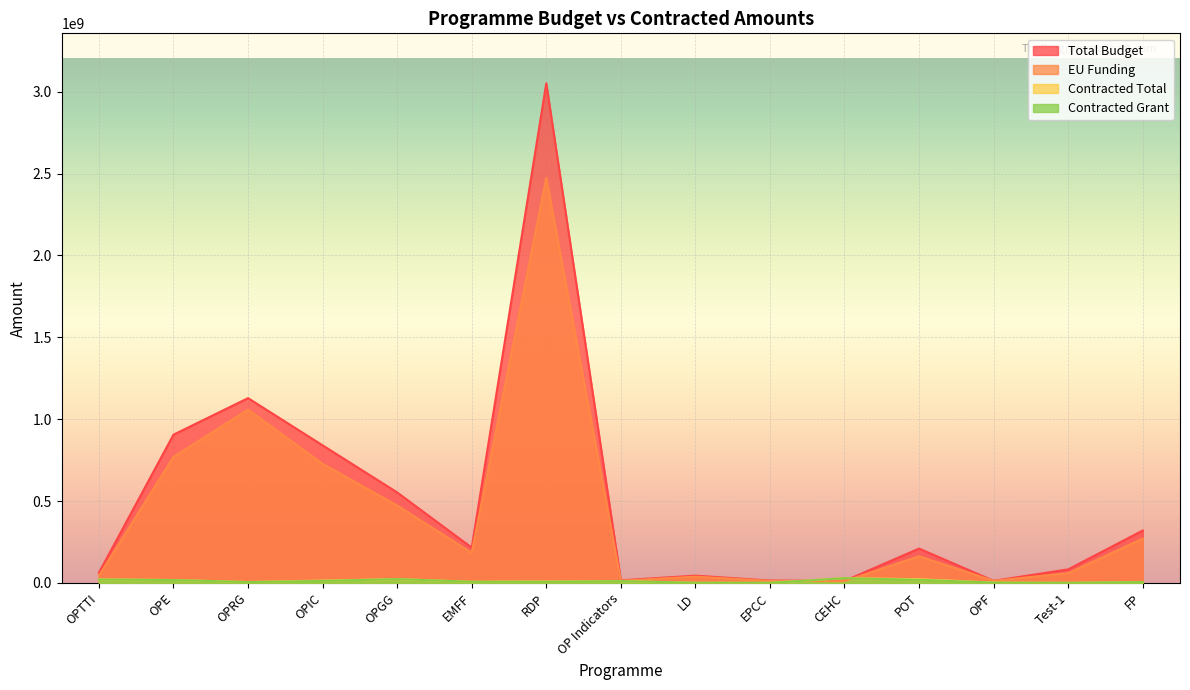

What is the difference between the maximum and minimum values in the EU Funding series?

2463981337.8